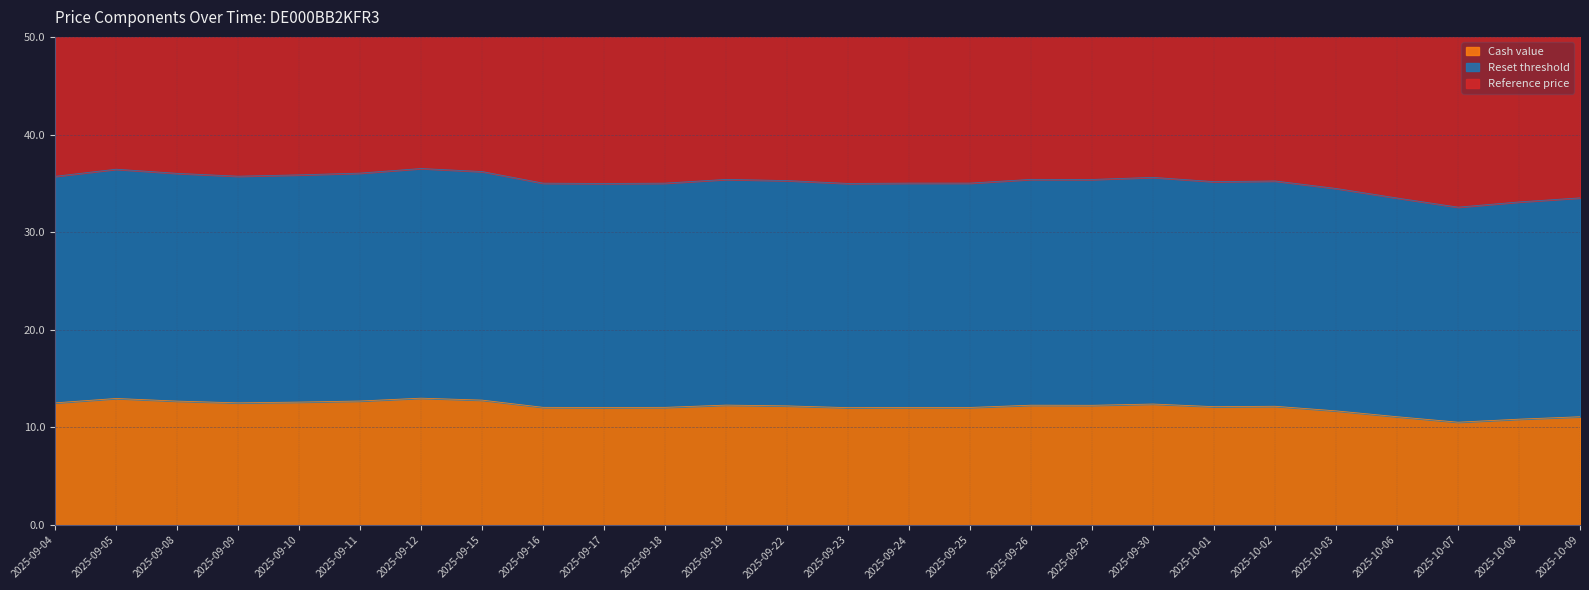

Between 2025-09-11 and 2025-09-30, which is larger?

2025-09-11